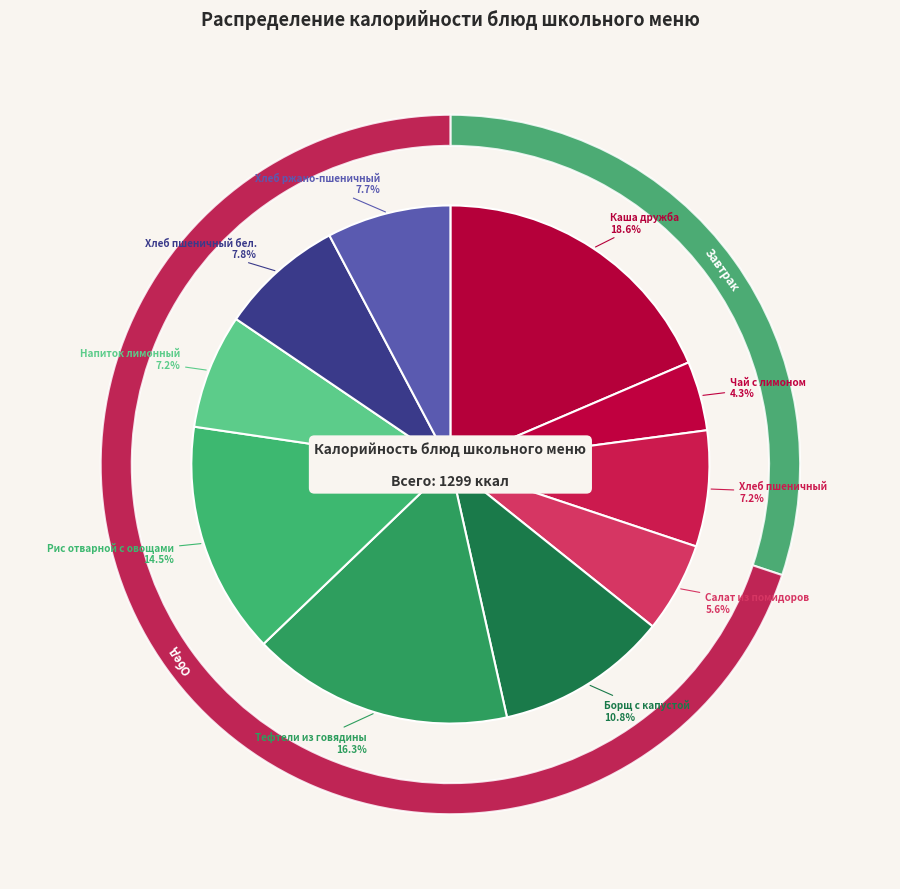

True or false: Борщ с капустой (Обед) accounts for 25% of the total.

False